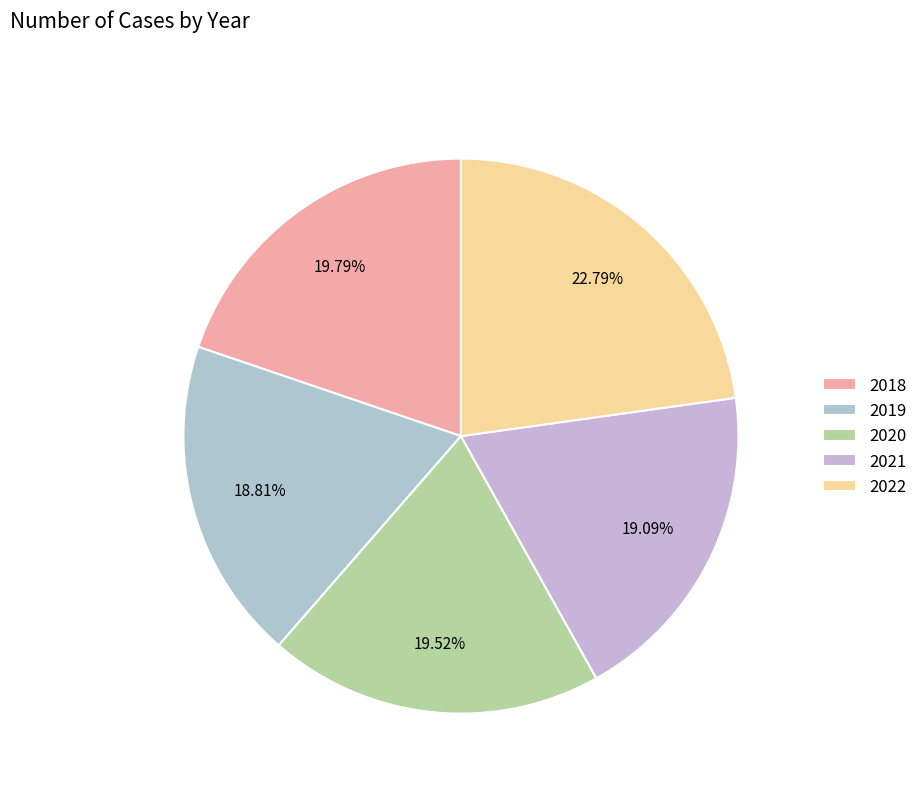

How many slices are in this pie chart?

5